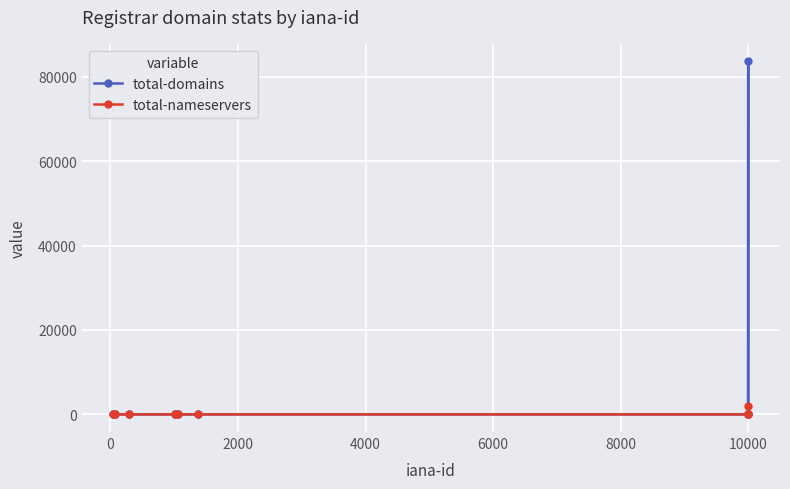

How many values in the total-nameservers series exceed 0?

2